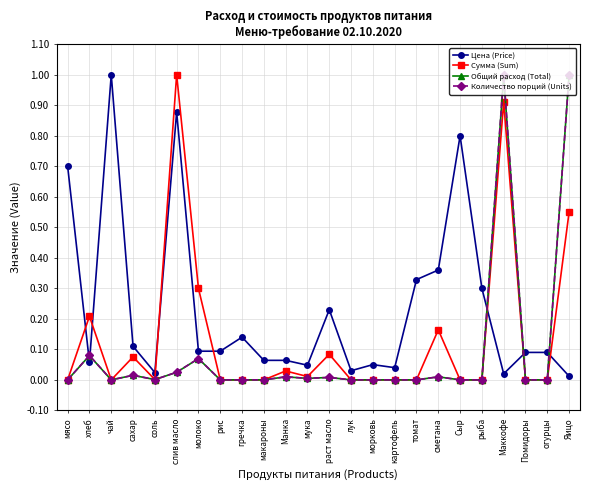

Count the number of data series in this chart.

4